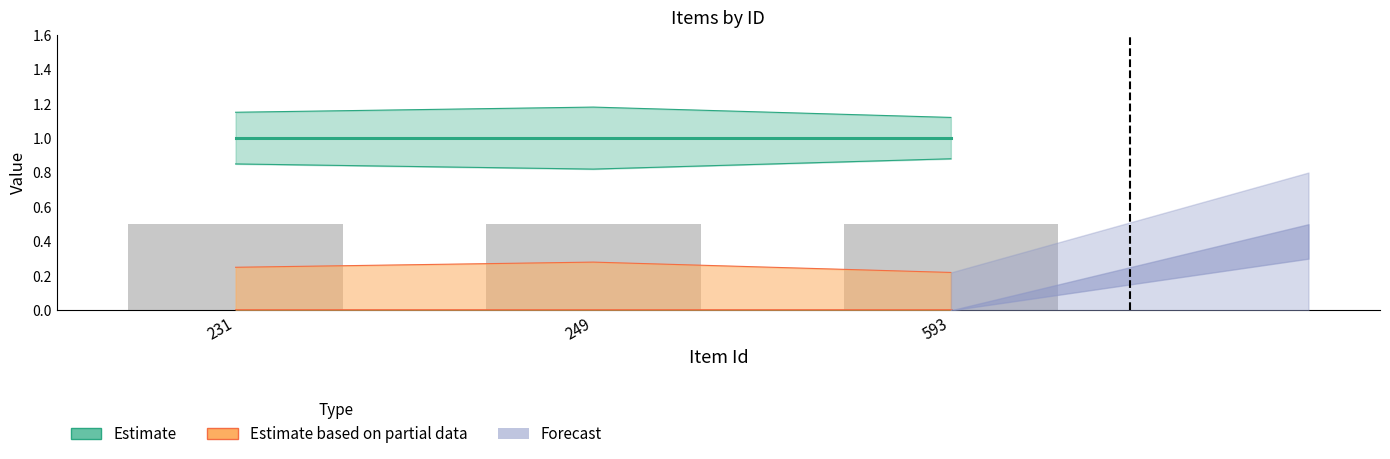

How many groups of bars are there?

3